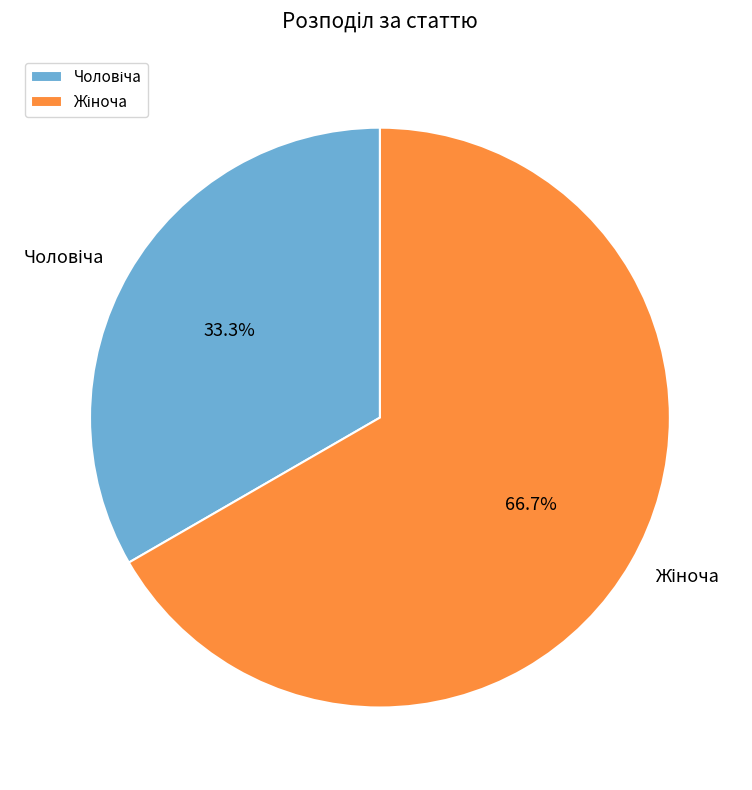

Does any single category account for the majority?

Yes